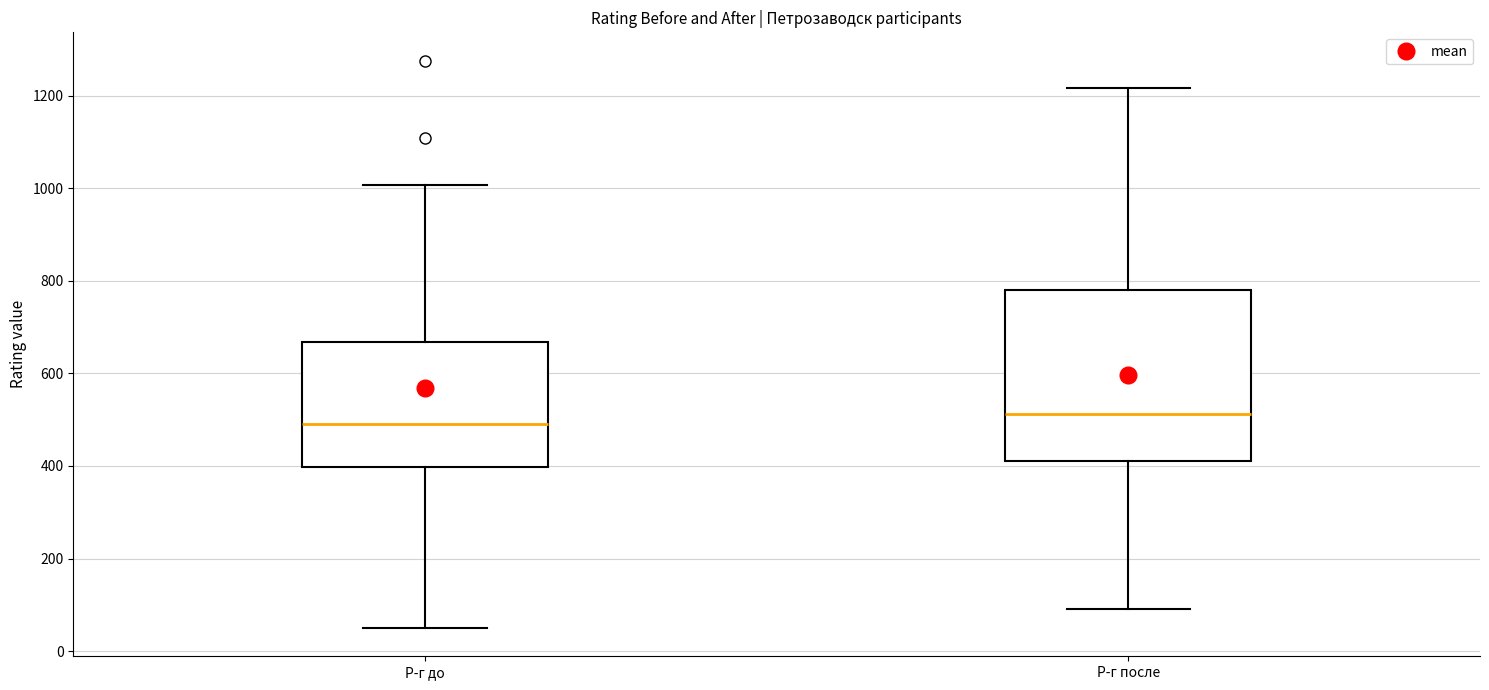

Where does the upper whisker of the box for Р-г после end on the y-axis? The values are not printed on the chart, so give them approximately, as read against the axis.

1220